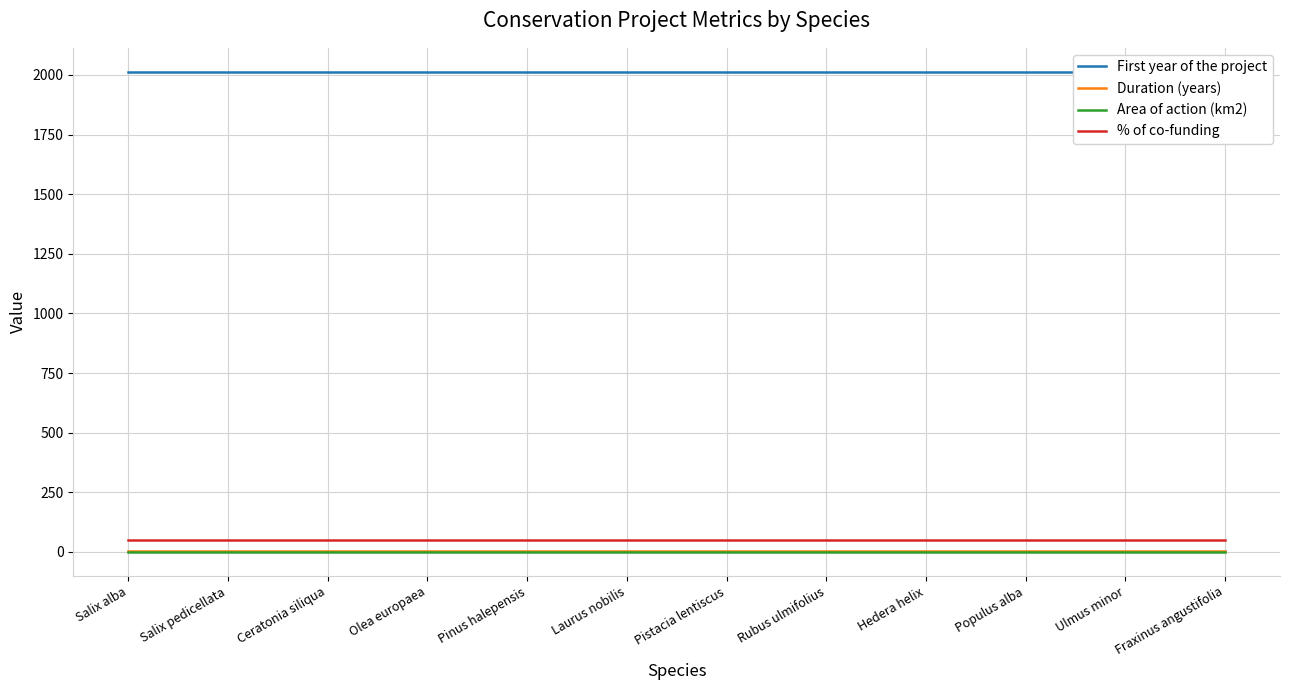

Rank the categories by First year of the project value from highest to lowest.

Salix alba, Salix pedicellata, Ceratonia siliqua, Olea europaea, Pinus halepensis, Laurus nobilis, Pistacia lentiscus, Rubus ulmifolius, Hedera helix, Populus alba, Ulmus minor, Fraxinus angustifolia